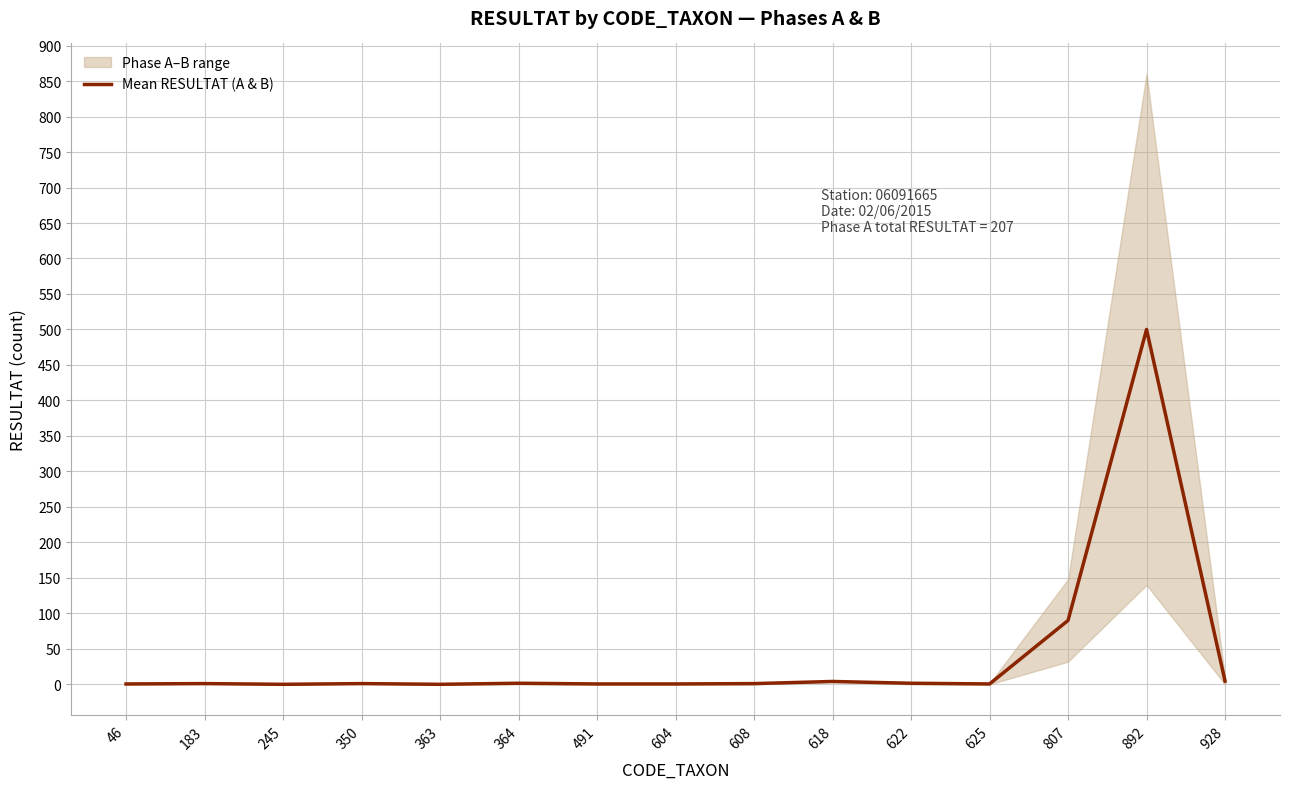

Does the chart display data point markers on the line(s)?

No